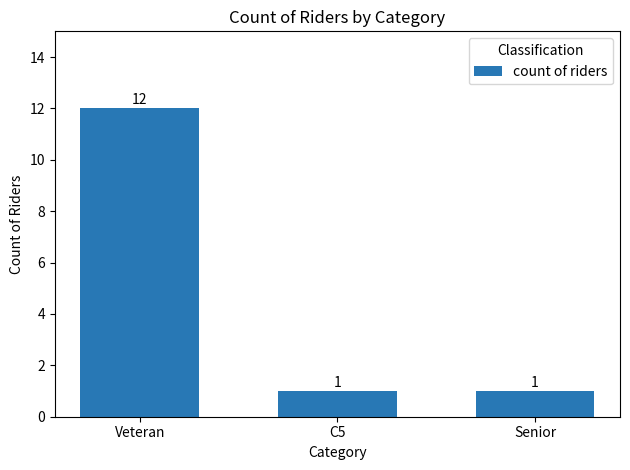

The chart shows a value of 12 at Veteran. True or false?

True